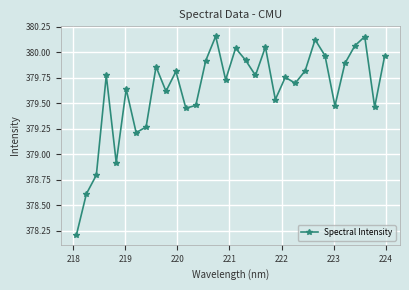

What is the difference between the maximum and minimum values?

1.9